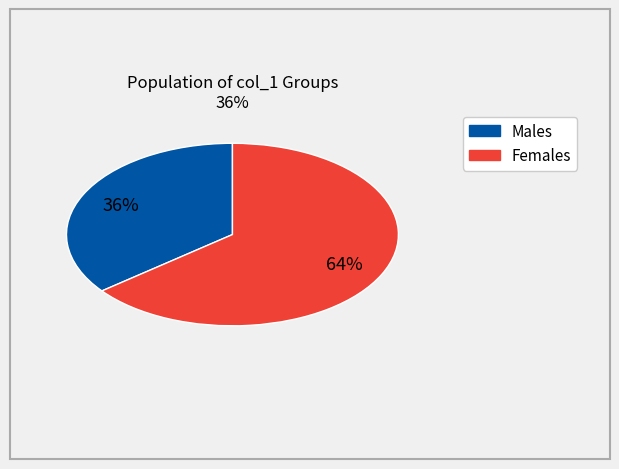

Does any single category account for the majority?

Yes